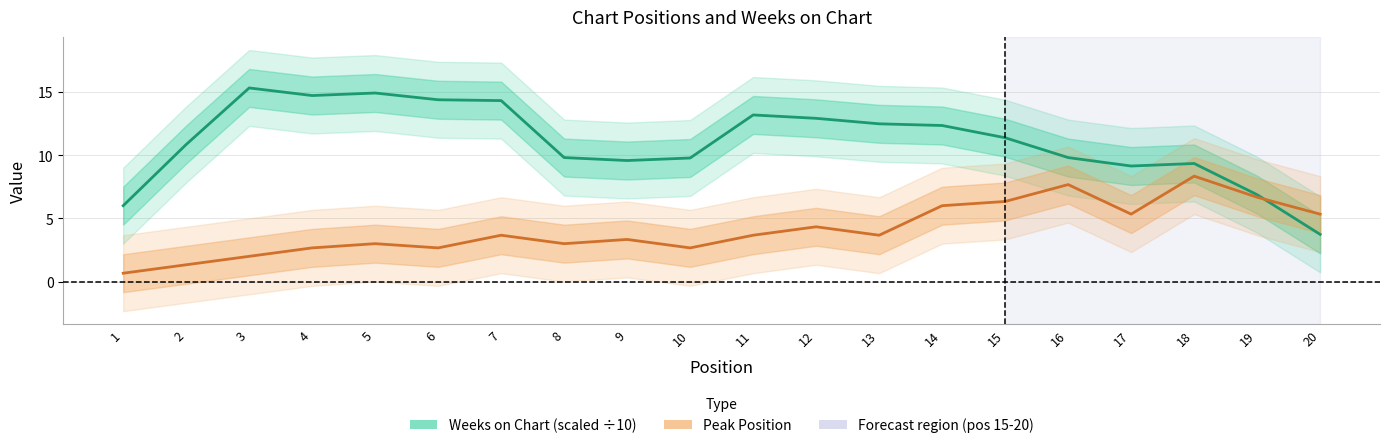

Does the chart display data point markers on the line(s)?

No